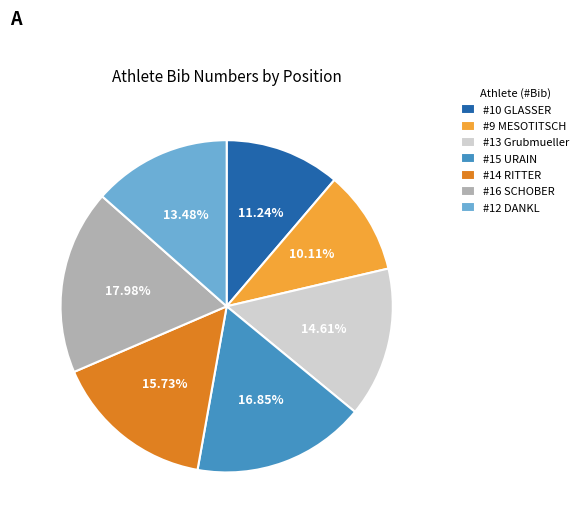

Approximately how many times larger is the value at #13 Grubmueller compared to #16 SCHOBER?

0.8